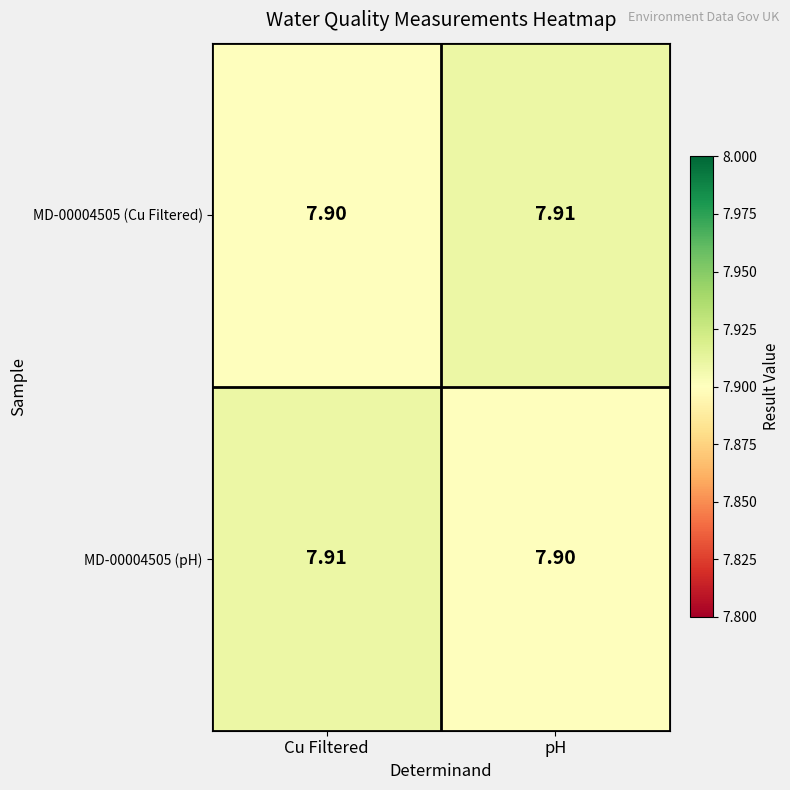

List the labels in order of MD-00004505 (Cu Filtered) value, largest first.

pH, Cu Filtered